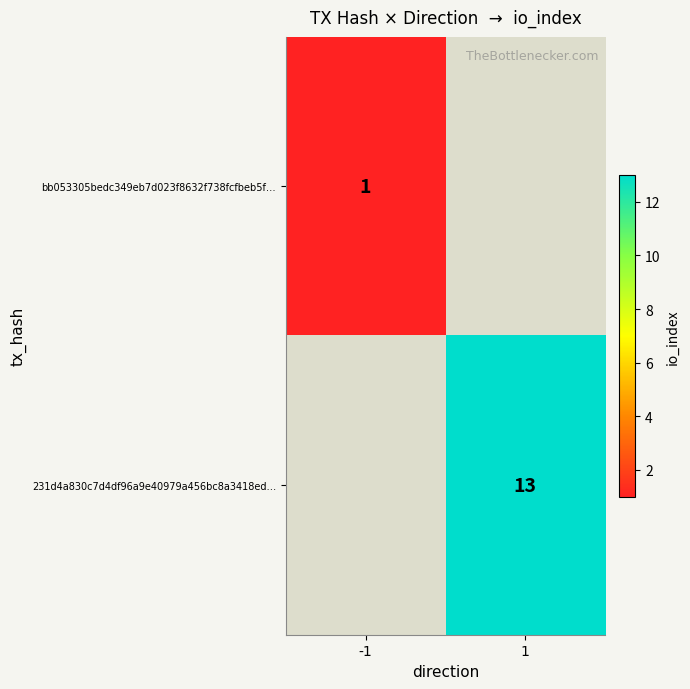

Which label corresponds to the largest value in the chart?

1